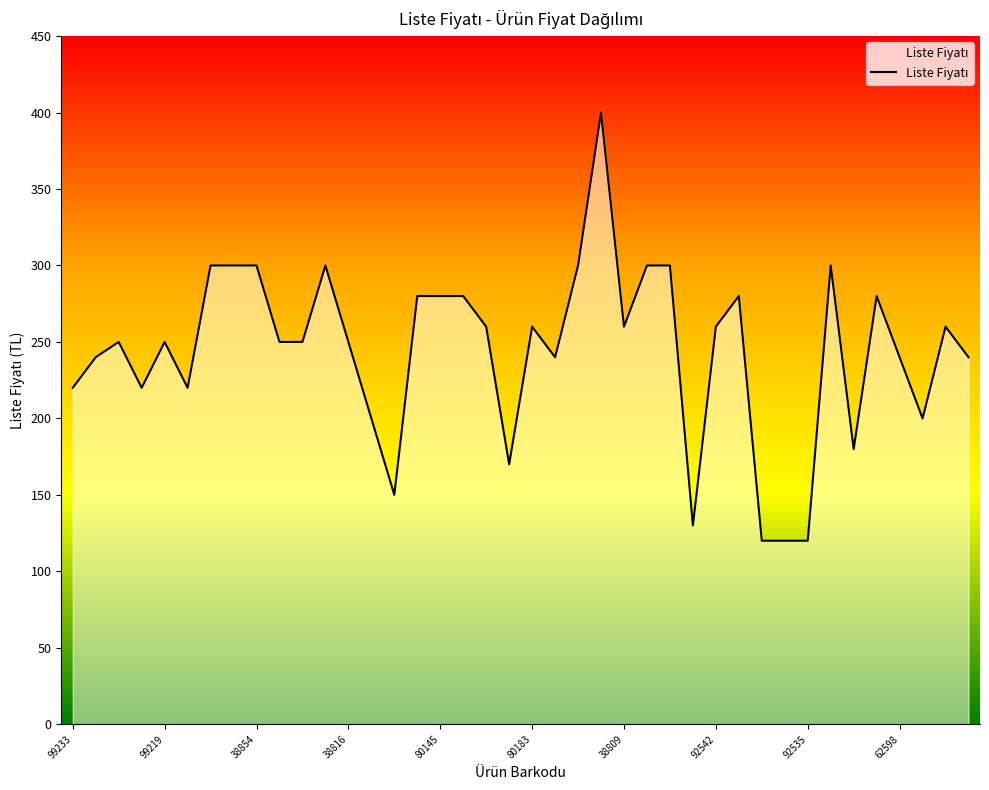

What is the minimum value shown in the chart?

120